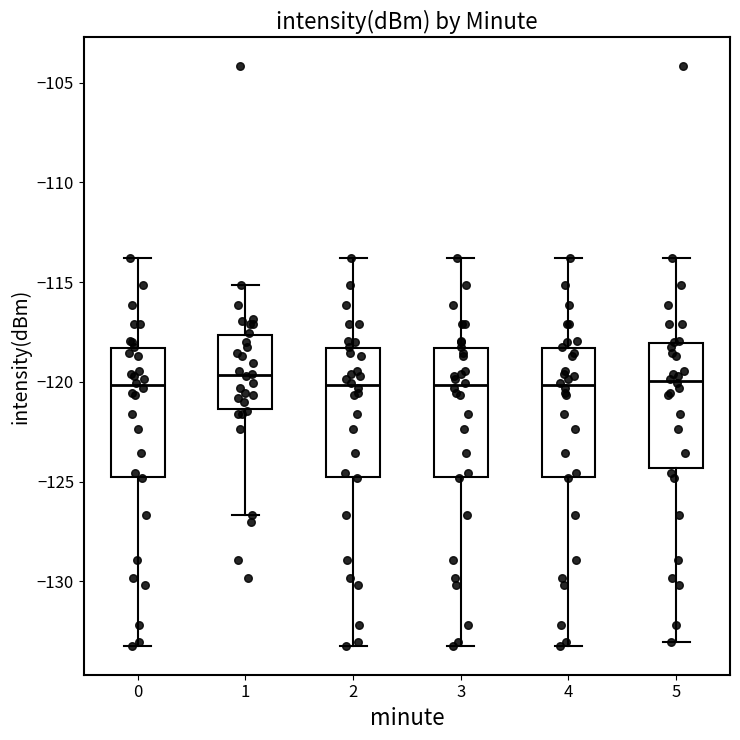

Reading left to right, read every box against the y-axis: the position of its median line, the range the box covers, and the ends of its whiskers. The values are not printed on the chart, so give them approximately, as read against the axis.

0: median -120.0, box -125.0 to -118.5, whiskers -133.0 to -114.0
1: median -119.5, box -121.5 to -117.5, whiskers -126.5 to -115.0
2: median -120.0, box -125.0 to -118.5, whiskers -133.0 to -114.0
3: median -120.0, box -125.0 to -118.5, whiskers -133.0 to -114.0
4: median -120.0, box -125.0 to -118.5, whiskers -133.0 to -114.0
5: median -120.0, box -124.5 to -118.0, whiskers -133.0 to -114.0